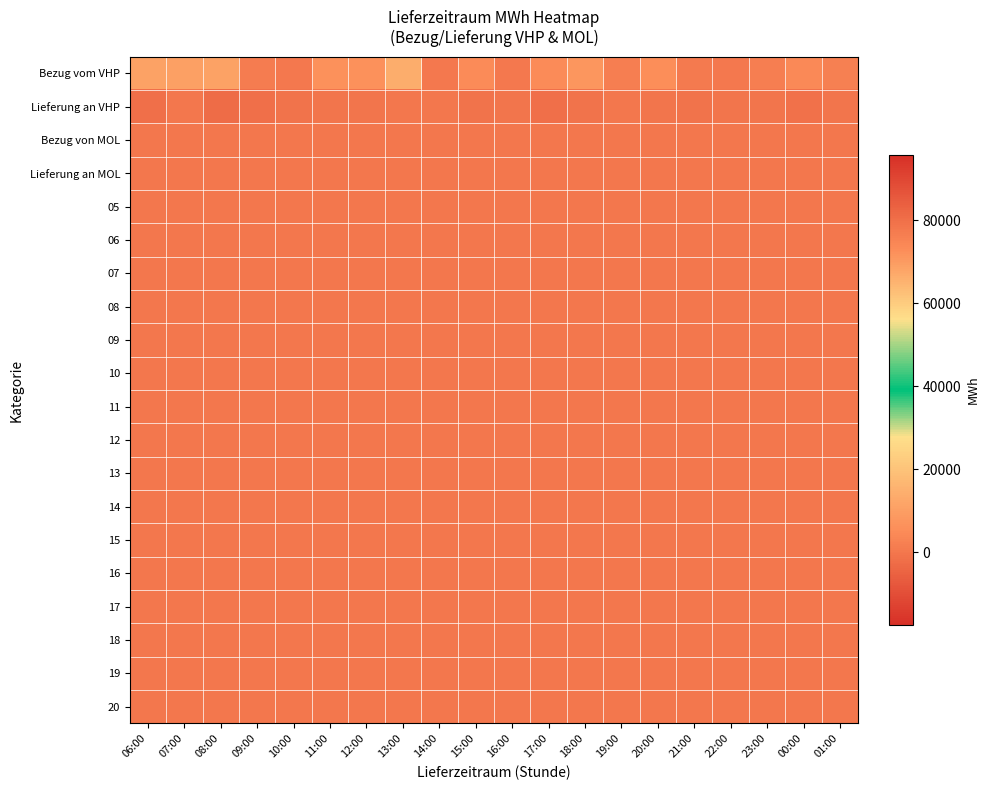

What is the spread (max minus min) of values at 14:00?

613.9